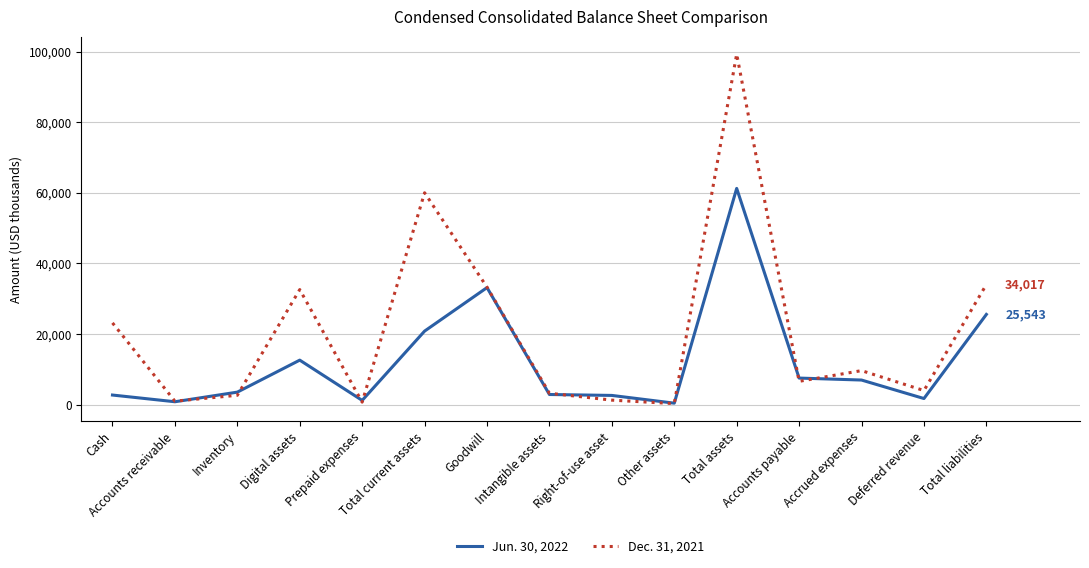

The Dec. 31, 2021 series shows 60007 at Total current assets. True or false?

True